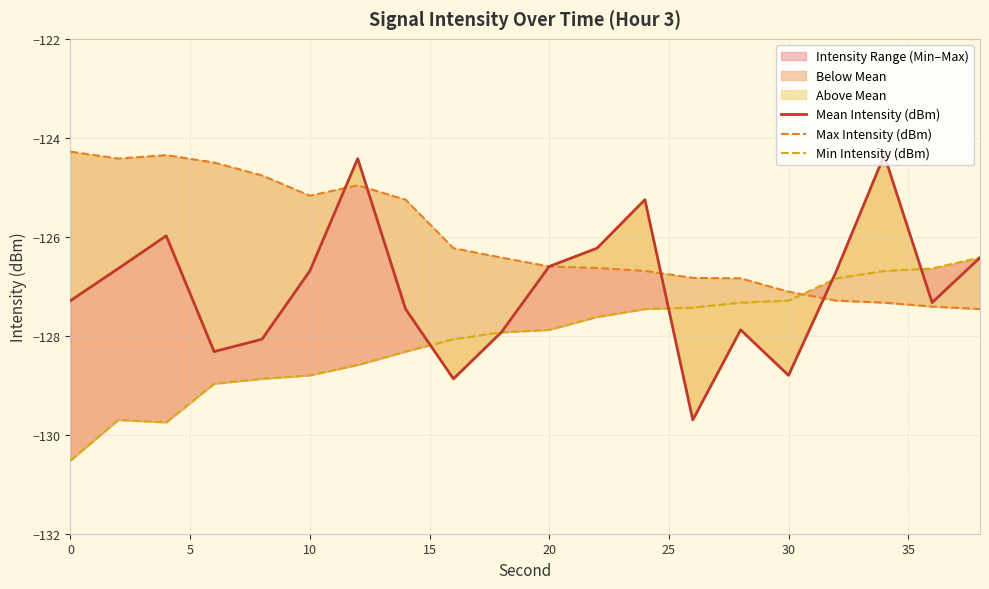

Which series has the largest range (max minus min)?

Mean Intensity (dBm)